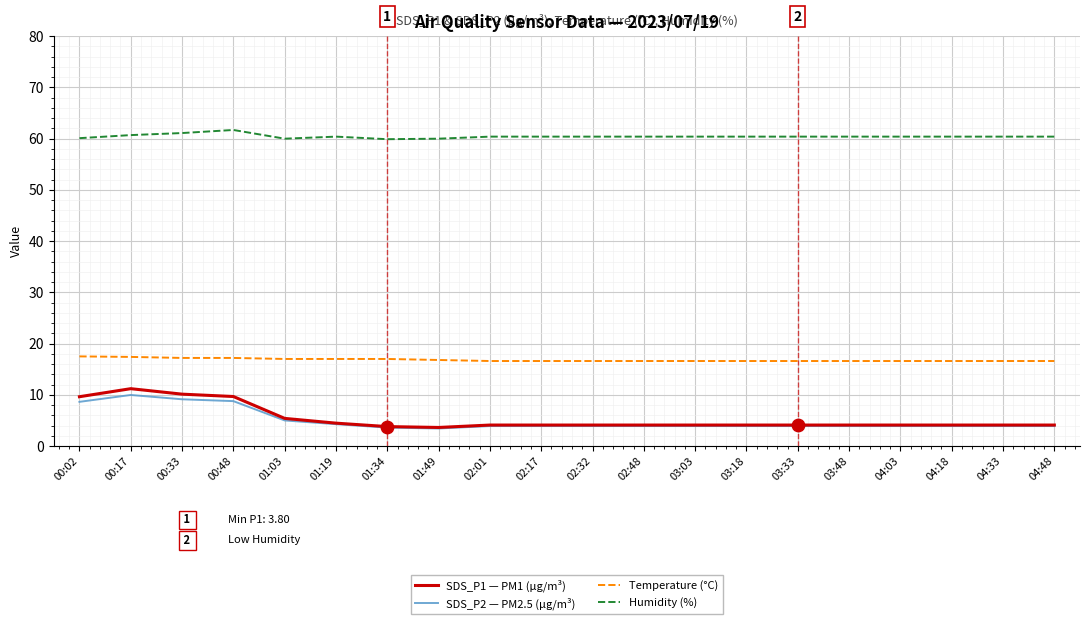

Which series has the largest total across all categories?

Humidity (%)